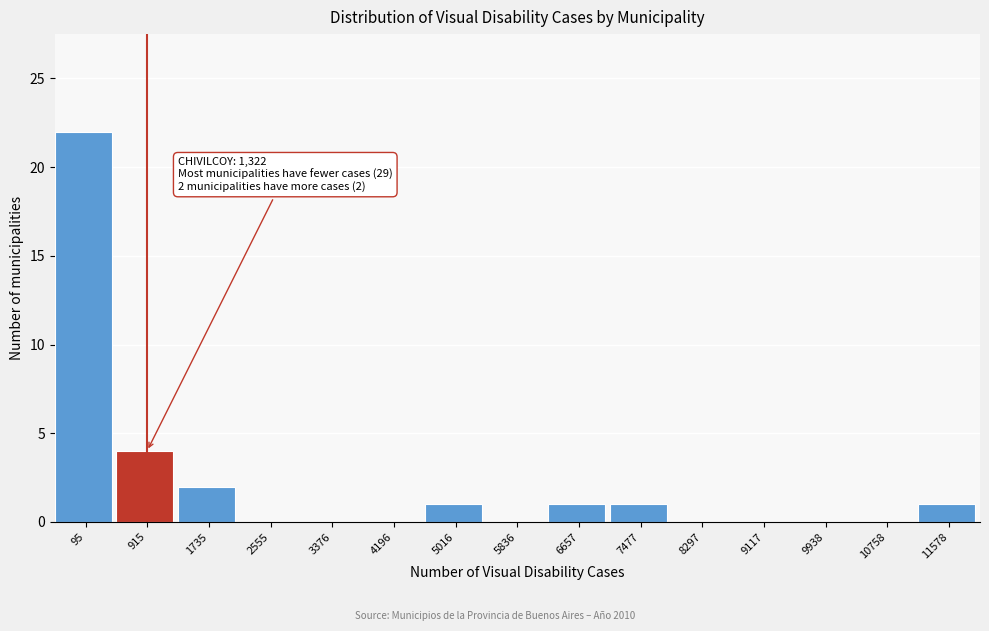

Reading left to right, what are all the values shown in this chart?

95=22	915=4	1735=2	2555=0	3376=0	4196=0	5016=1	5836=0	6657=1	7477=1	8297=0	9117=0	9938=0	10758=0	11578=1